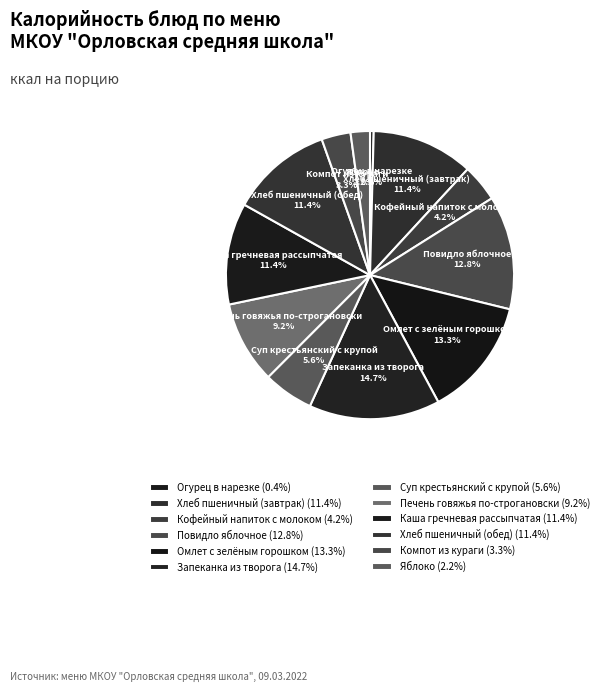

What percentage is NOT represented by Каша гречневая рассыпчатая?

88.6%